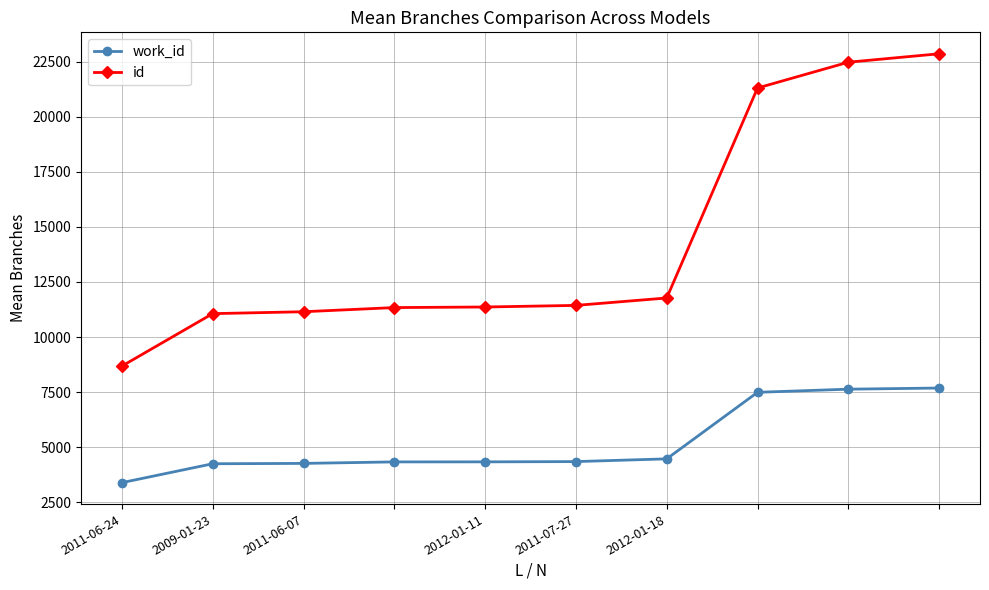

Which series has the largest range (max minus min)?

id